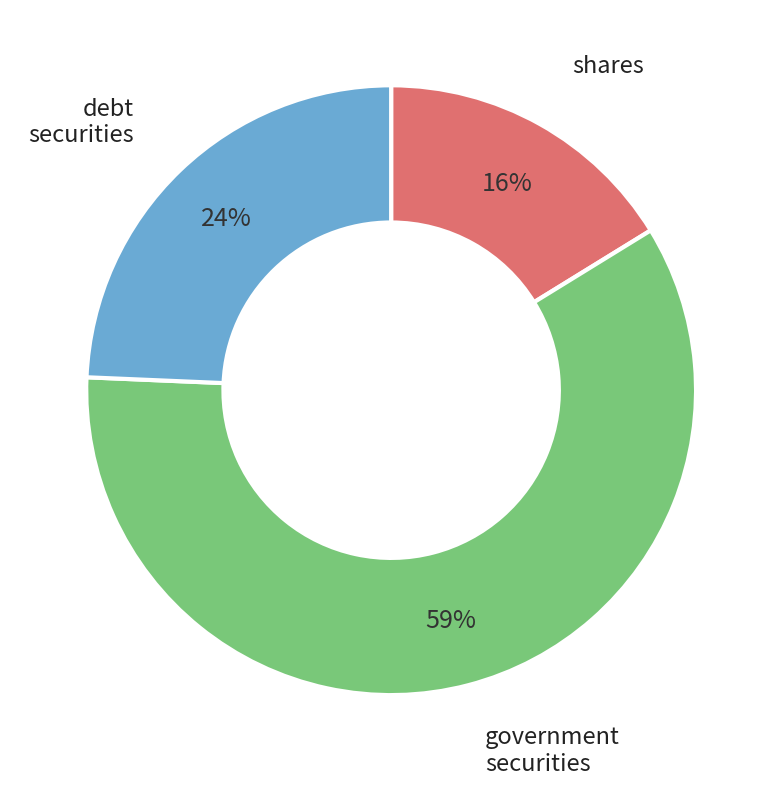

What is the smallest slice in the pie chart?

shares